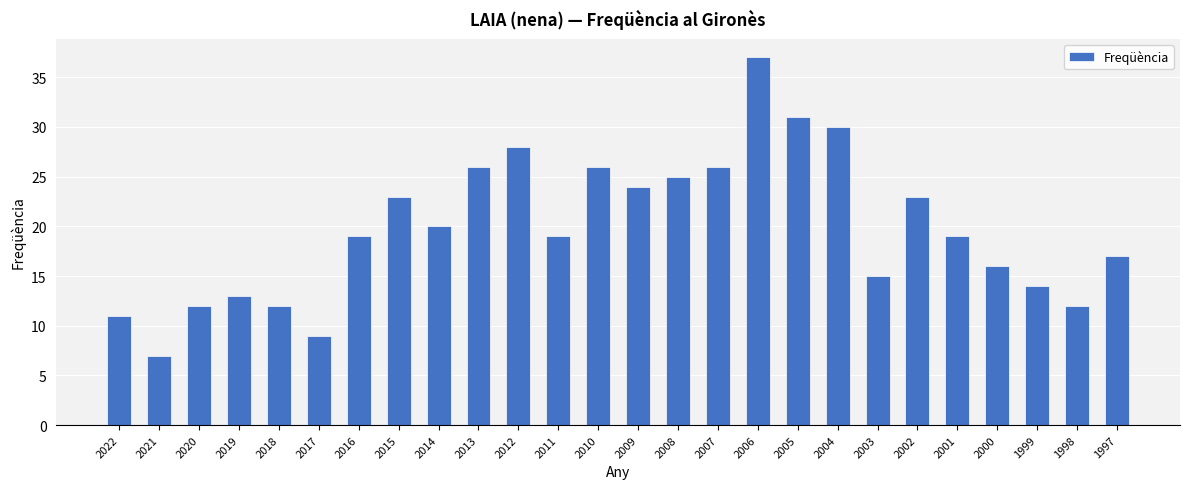

What is the smallest value displayed?

7